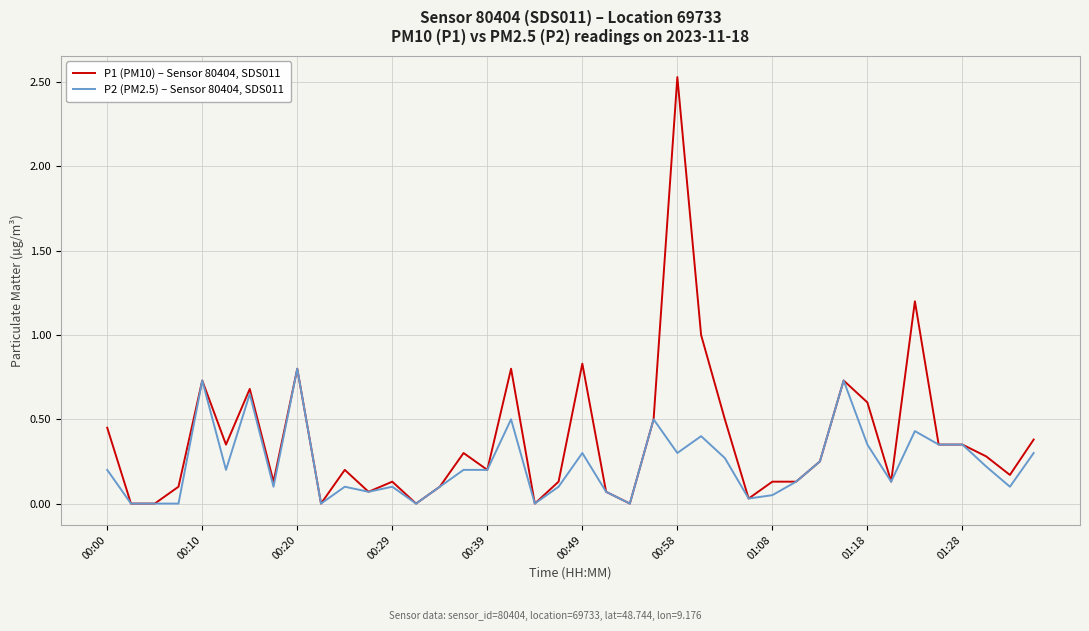

Which series has the widest spread of values?

P1 (PM10) – Sensor 80404, SDS011